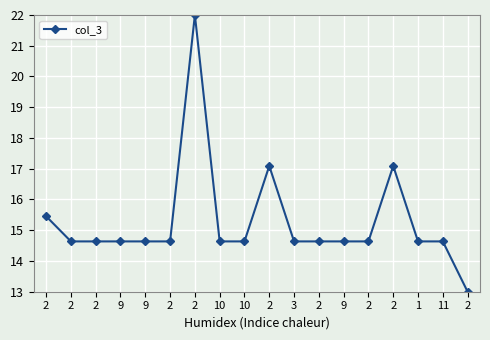

How many interior local peaks (higher than both neighbors) does the data have?

3